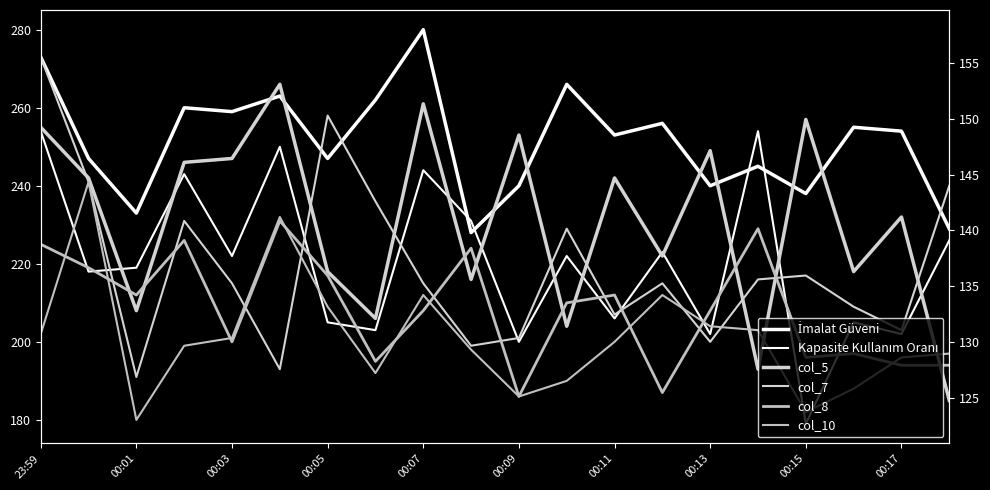

Where is the first local maximum for col_8?

00:05